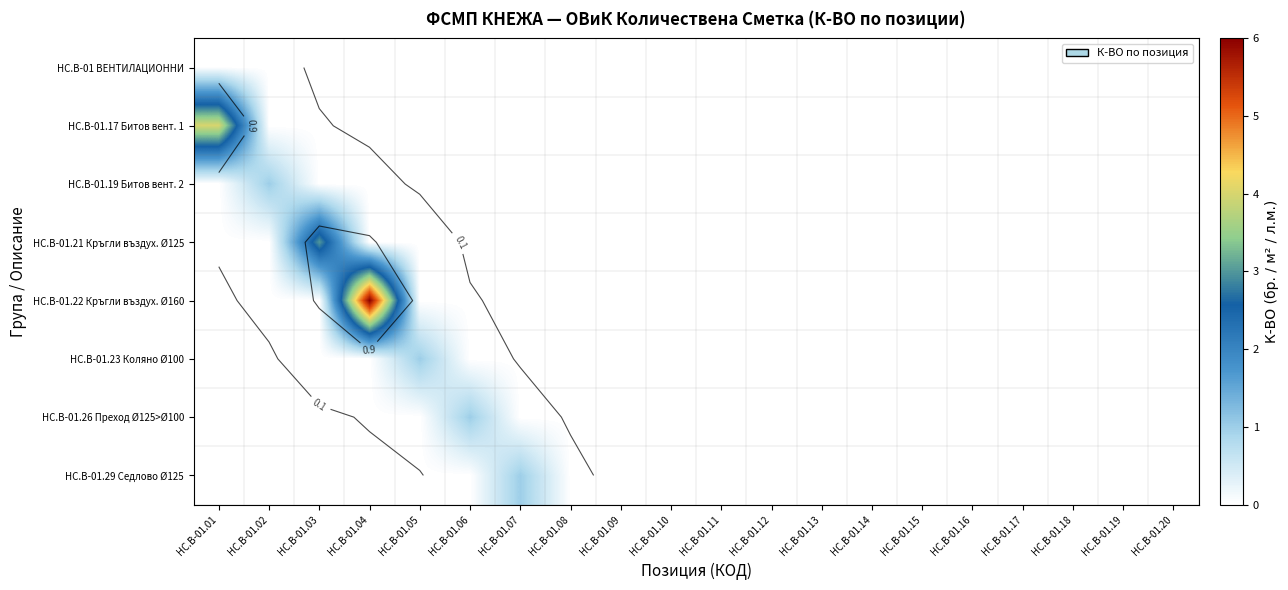

Which series has the largest total across all categories?

HC.B-01.22 Кръгли въздух. Ø160